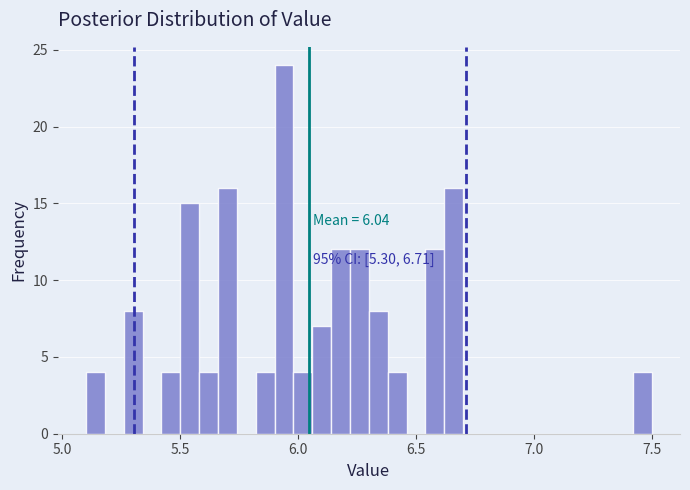

Around what value on the x-axis is the tallest bar? Give the approximate position of its centre, as read against the axis.

5.95